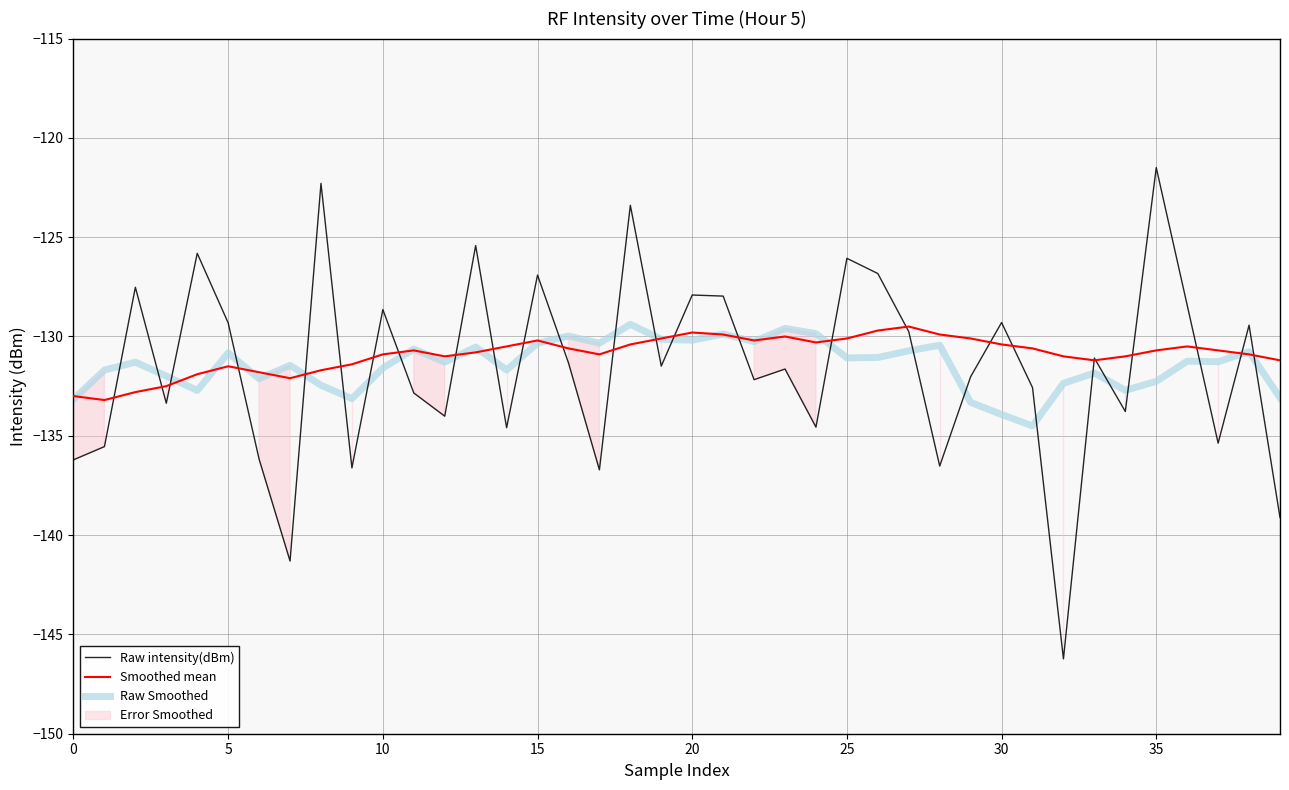

What is the highest value of the Smoothed mean series?

-129.5